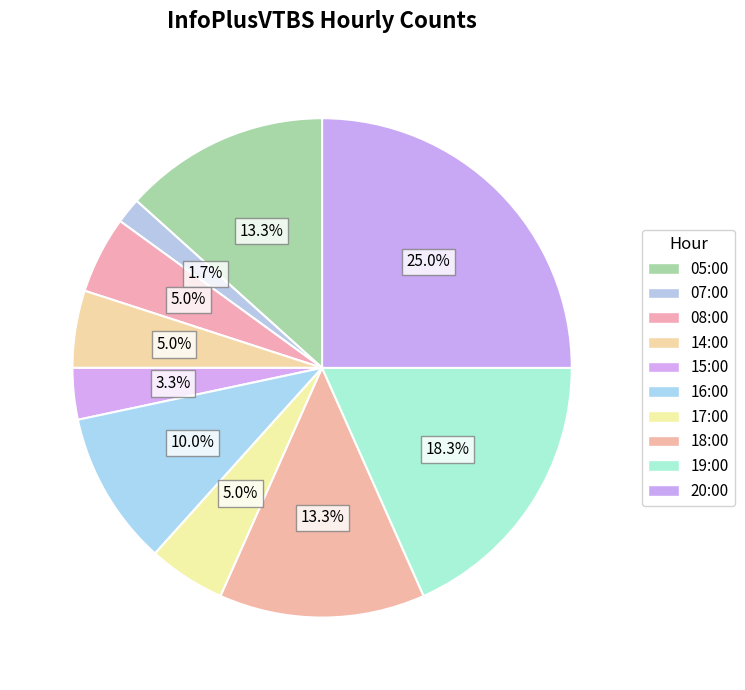

True or false: 17:00 accounts for 20% of the total.

False